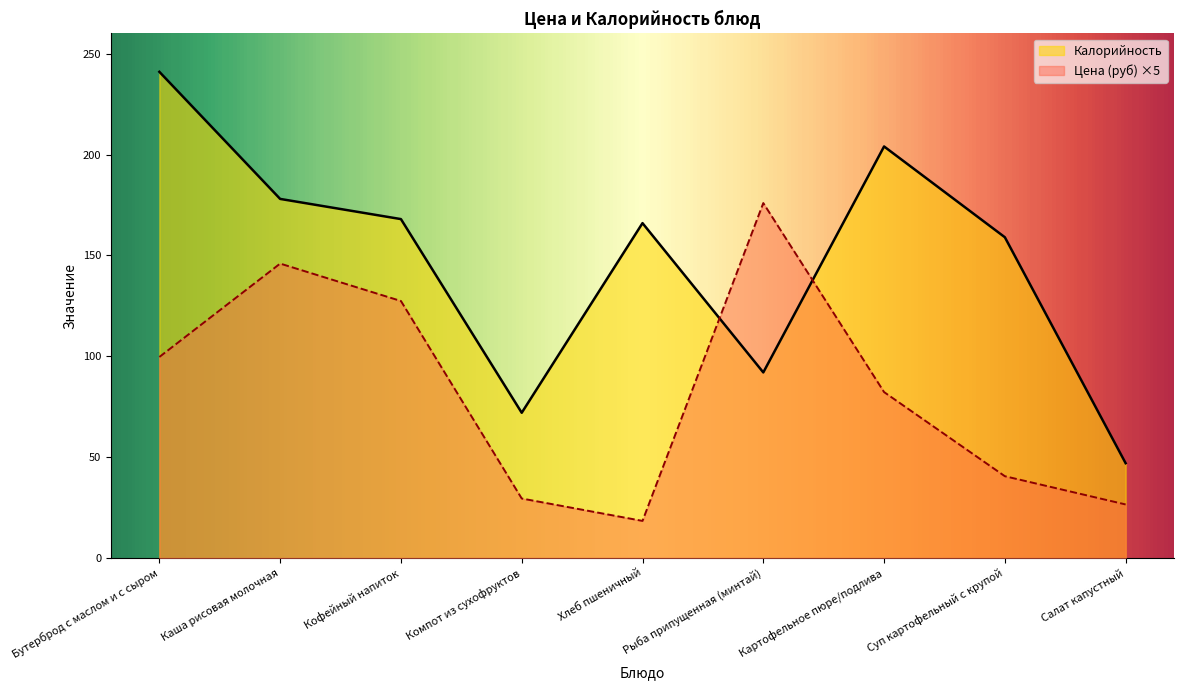

Is the value of Калорийность at Рыба припущенная (минтай) greater than the value of Цена (руб) at Рыба припущенная (минтай)?

No